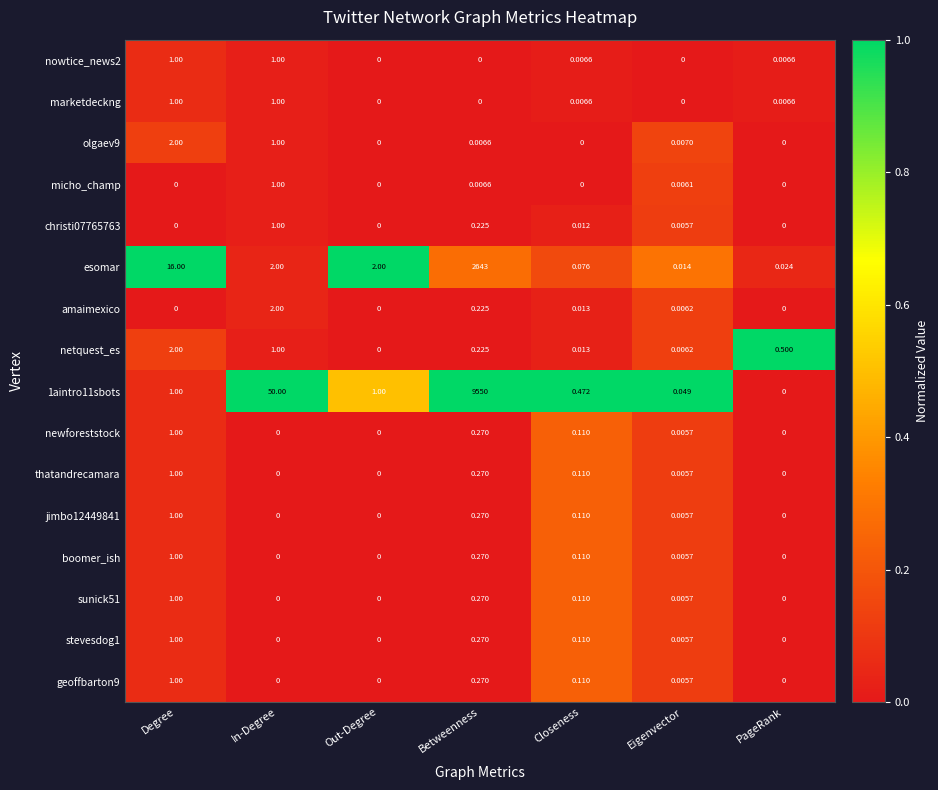

What is the total value across all series at Closeness?

1.4